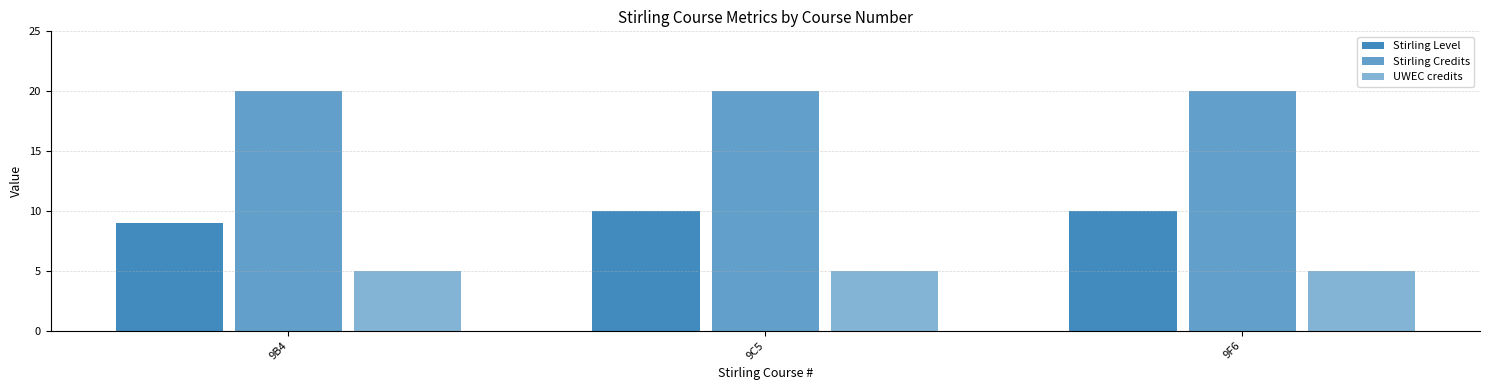

Reading left to right, what are all the values shown in this chart?

Stirling Level: 9B4=9	9C5=10	9F6=10
Stirling Credits: 9B4=20	9C5=20	9F6=20
UWEC credits: 9B4=5	9C5=5	9F6=5